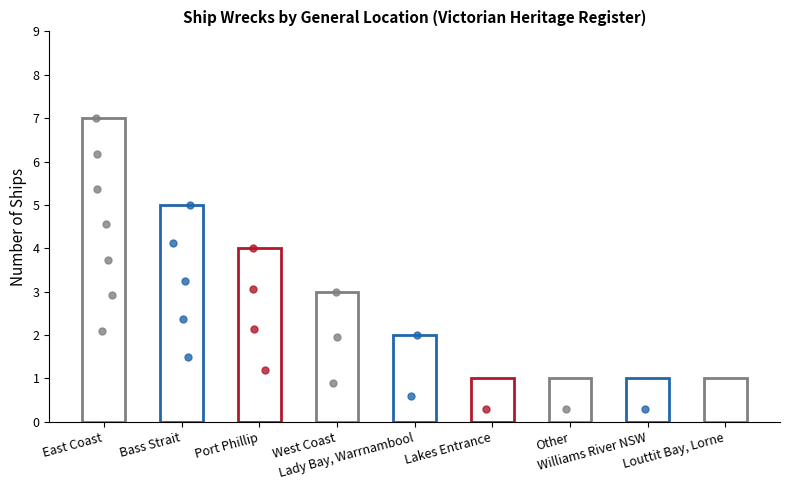

Approximately how many times larger is the value at Lakes Entrance compared to East Coast?

0.1